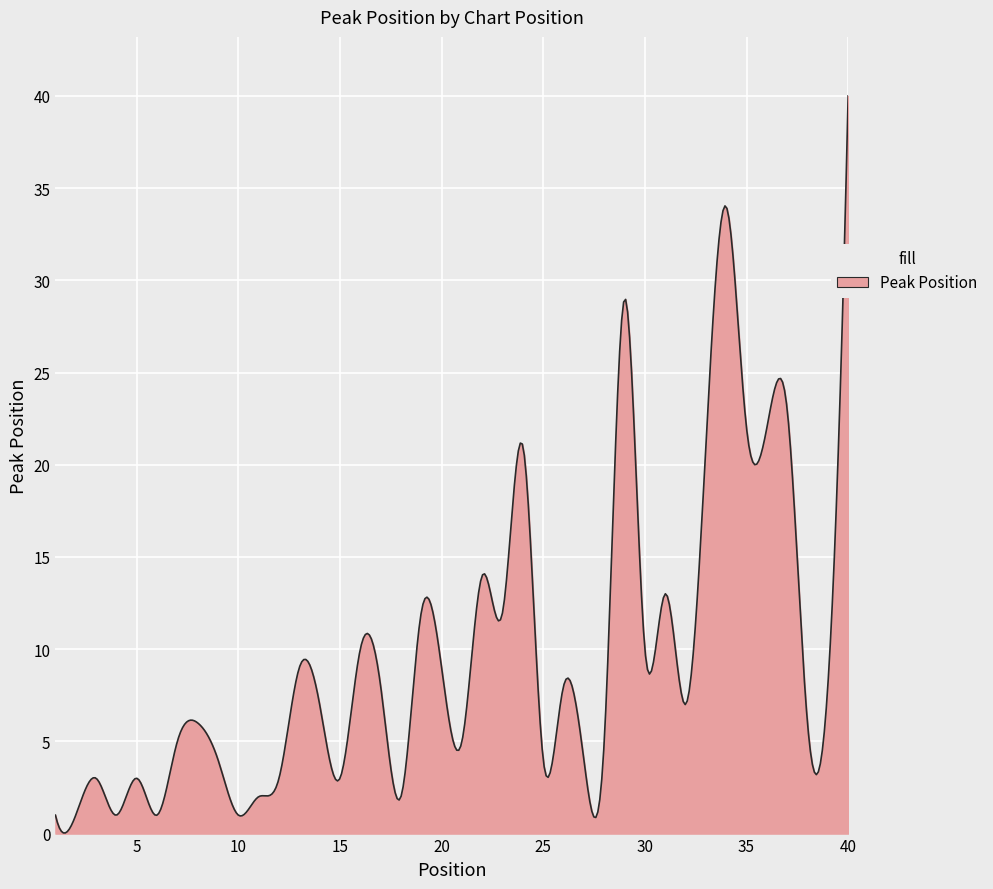

What is the difference between the maximum and minimum values?

40.0